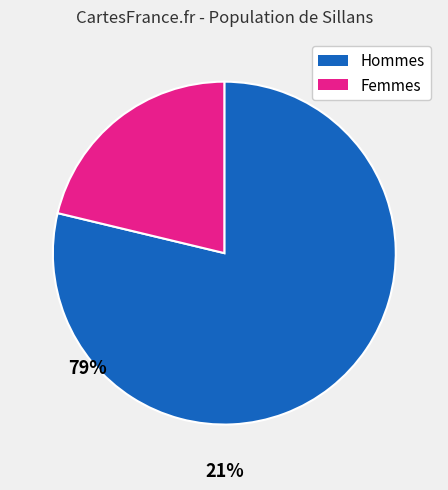

Between Femmes and Hommes, which is larger?

Hommes